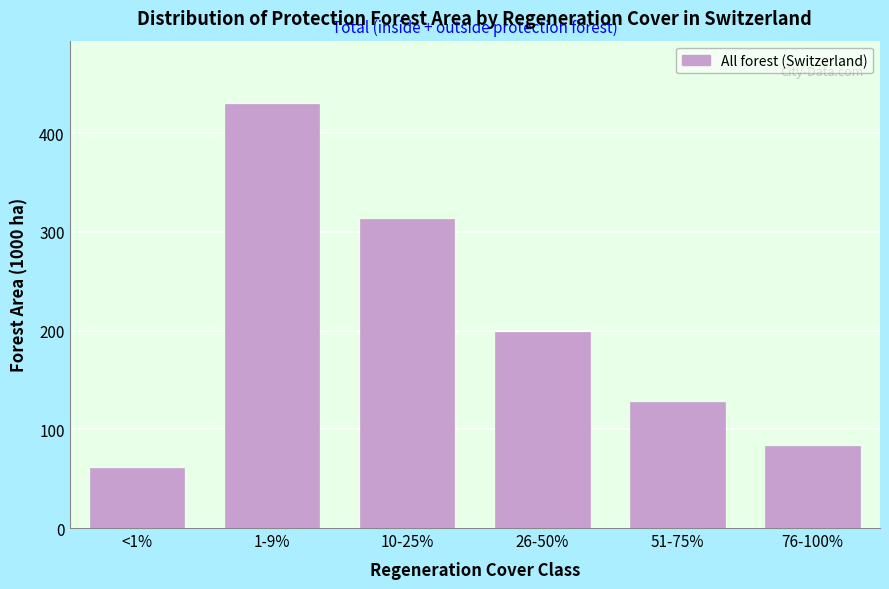

Reading right to left, extract all data points from this chart.

76-100%=82.7	51-75%=127.6	26-50%=198.5	10-25%=312.6	1-9%=429.2	<1%=60.8